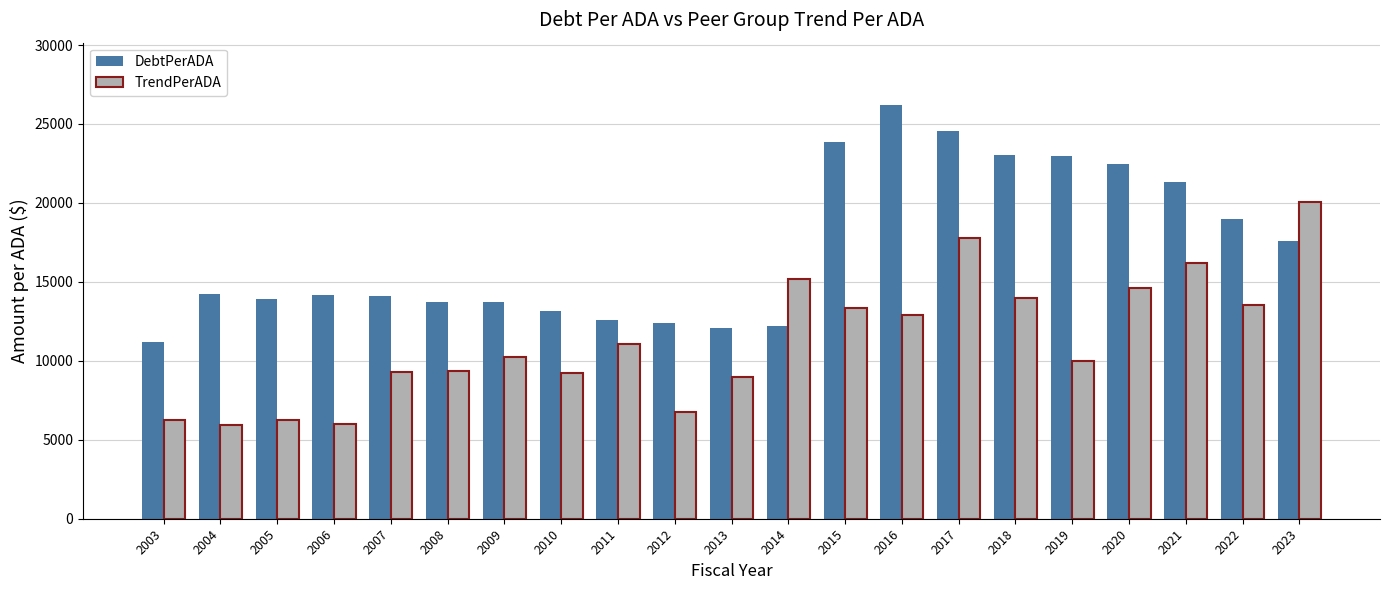

Which series has the largest range (max minus min)?

DebtPerADA